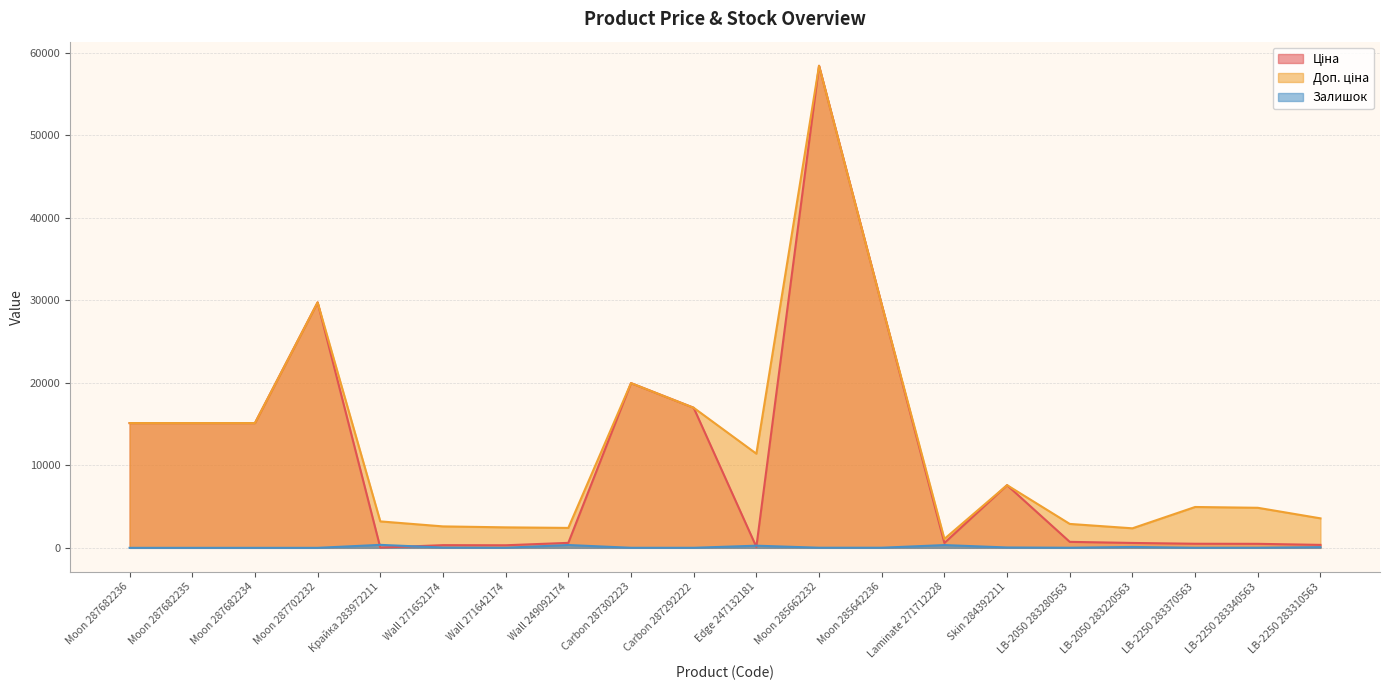

Rank the series at LB-2250 283310563 from highest to lowest value.

Доп. ціна, Ціна, Залишок